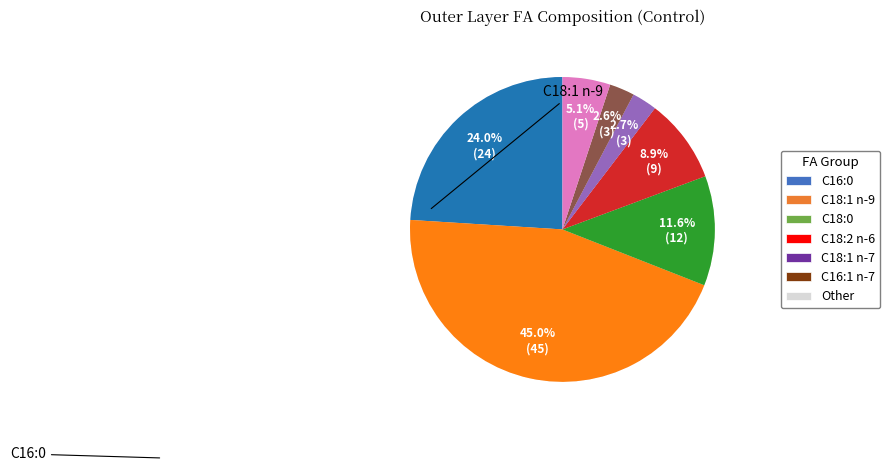

Combined, what portion of the pie is C18:1 n-9 and Other?

50.1%